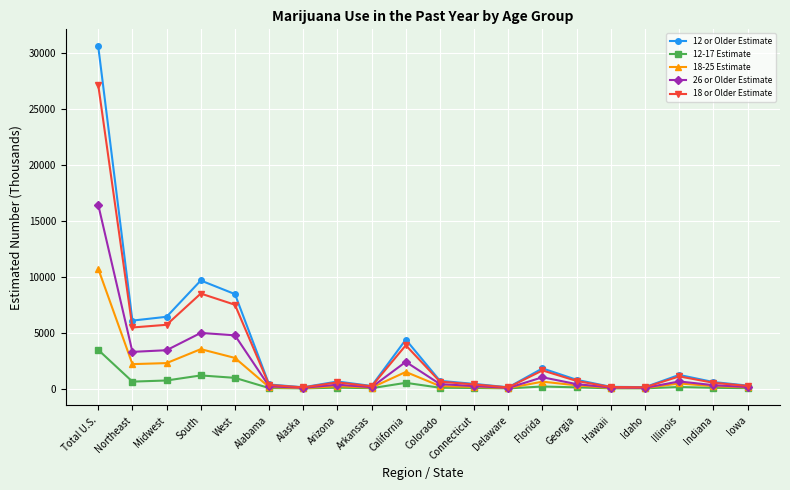

Count the number of data series in this chart.

5